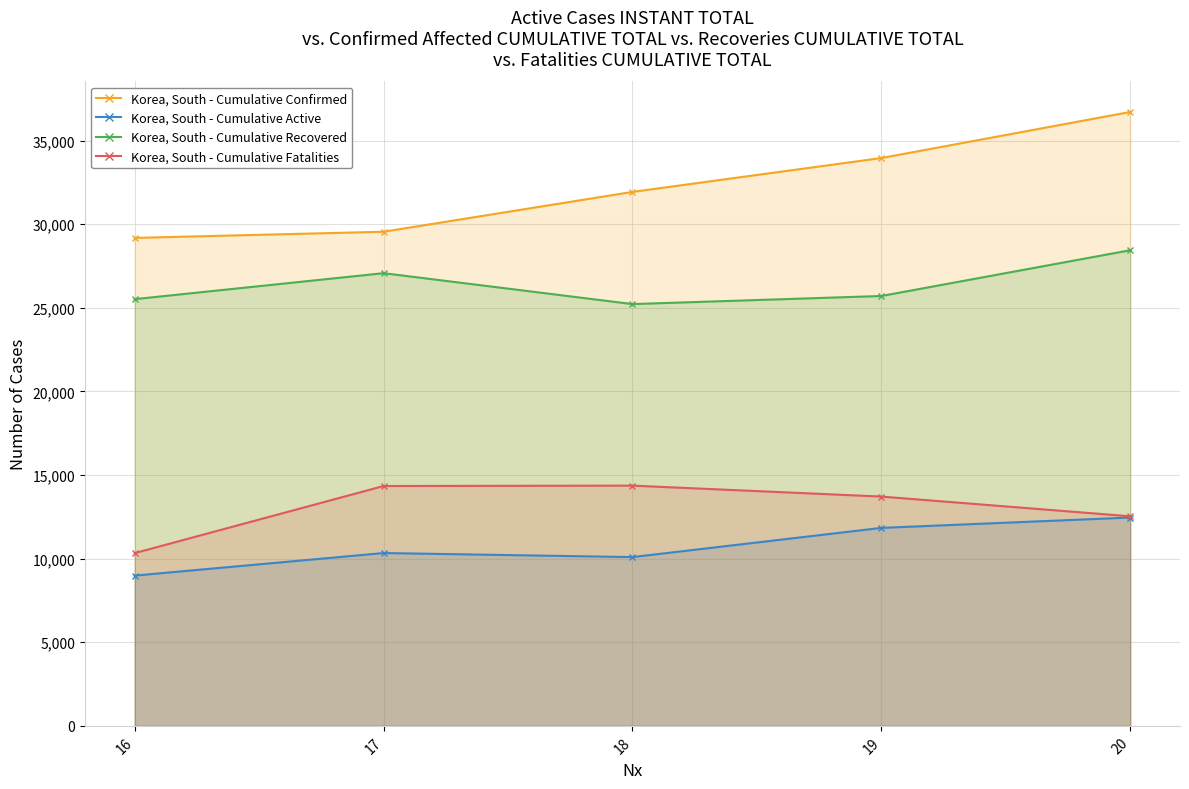

What is the smallest value displayed?

8985